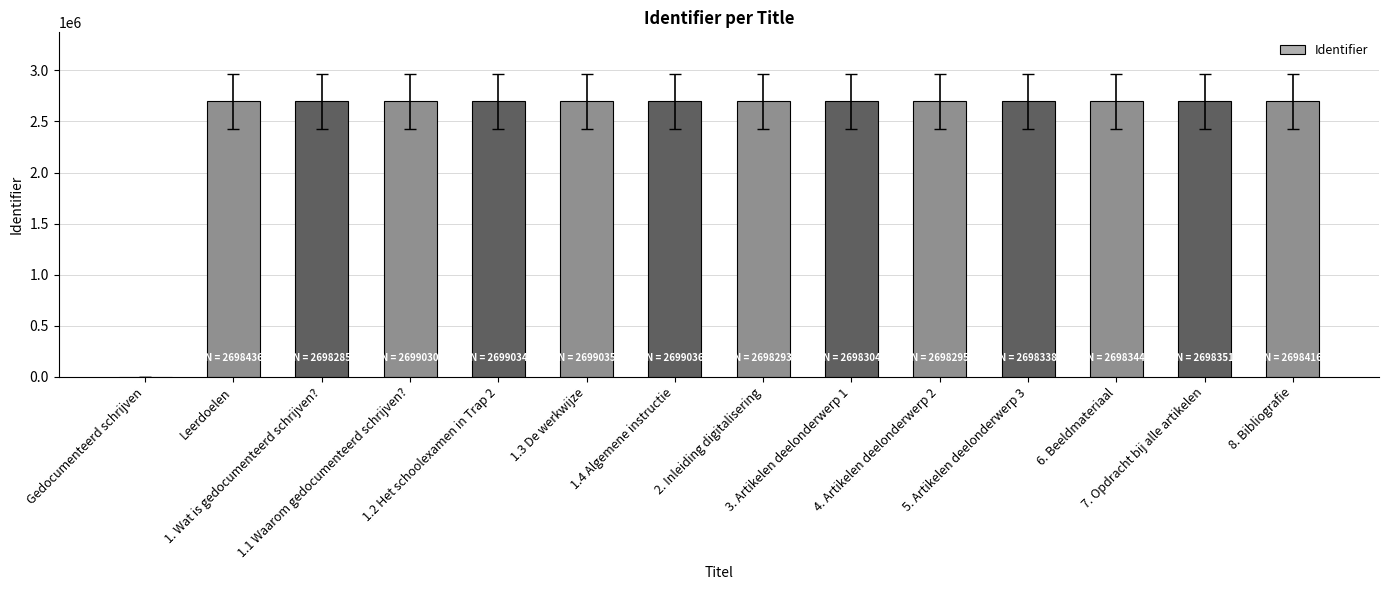

At which label does the data first exceed 2698351?

Leerdoelen